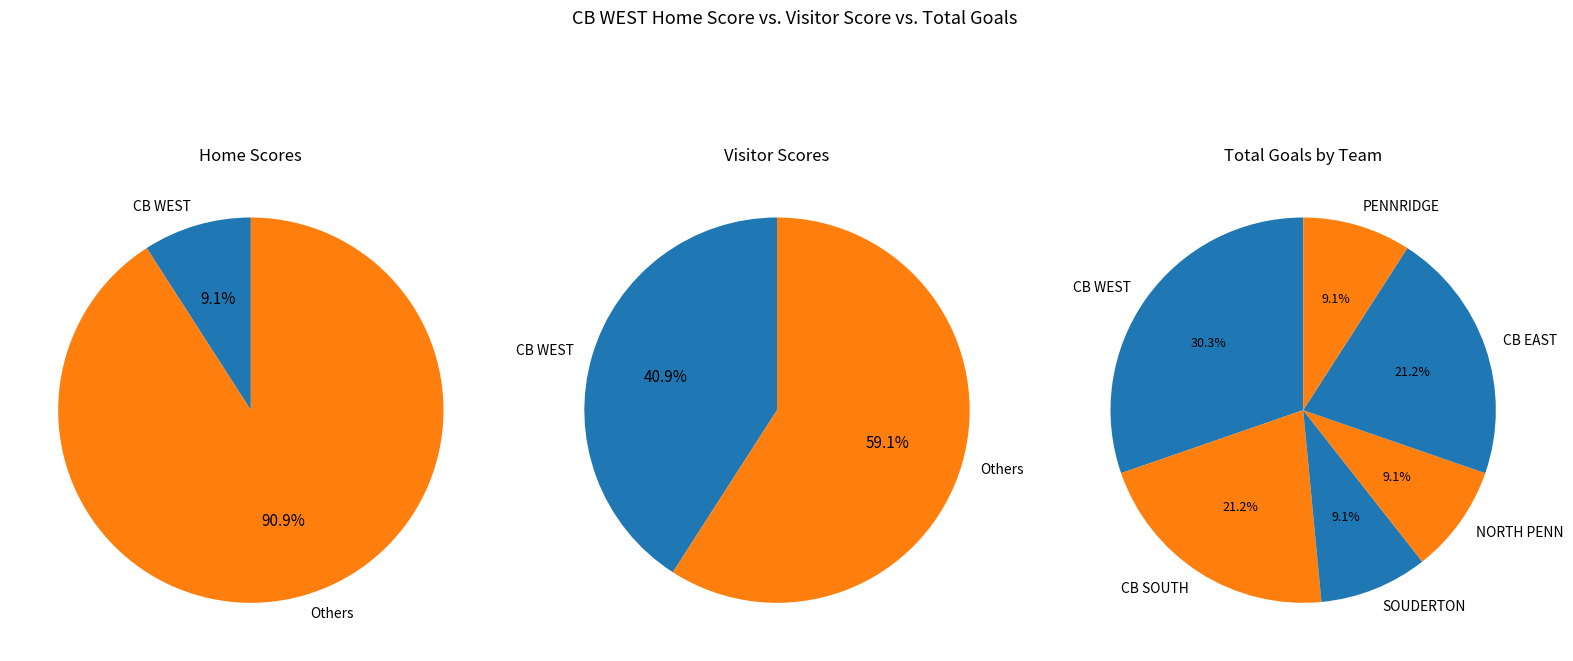

At 4, list the series in order from smallest to largest.

Home Score, Visitor Score